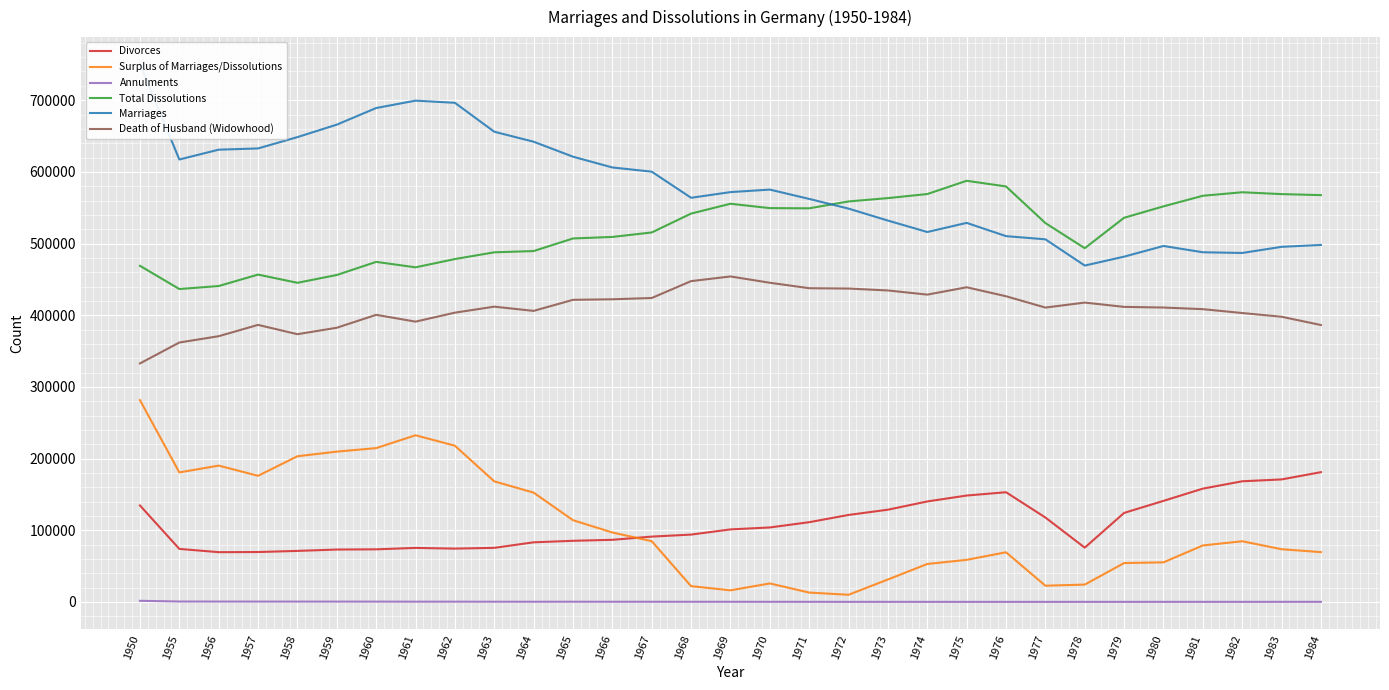

Between 1960 and 1982, which series saw the biggest shift?

Marriages